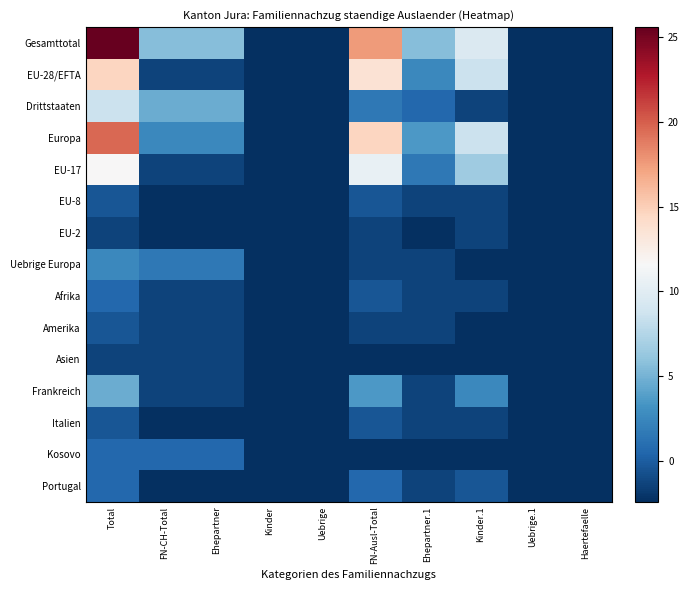

Which has a higher value, FN-Ausl-Total or Haertefaelle?

FN-Ausl-Total